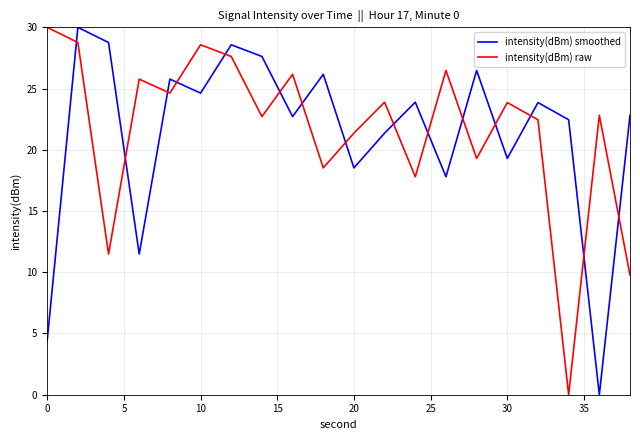

True or false: intensity(dBm) smoothed and intensity(dBm) raw intersect in this chart.

True